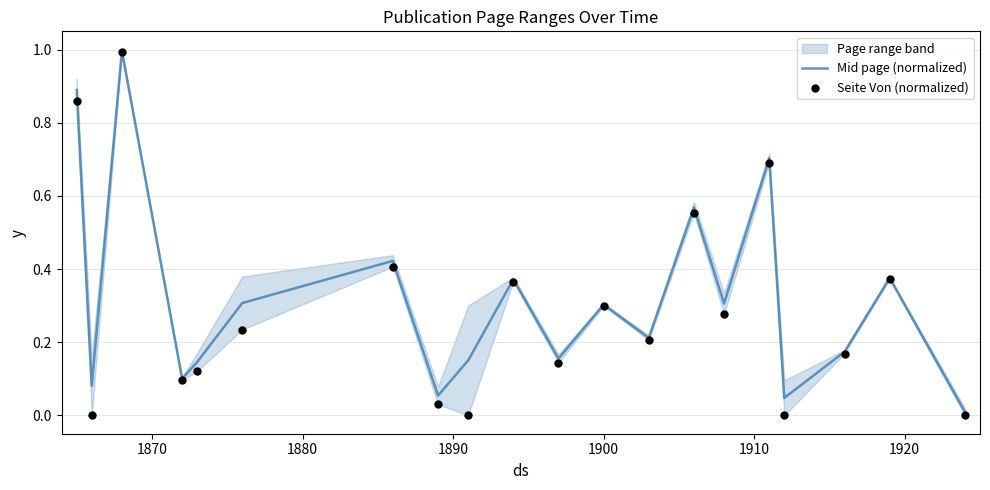

Which series has the largest total across all categories?

Mid page (normalized)